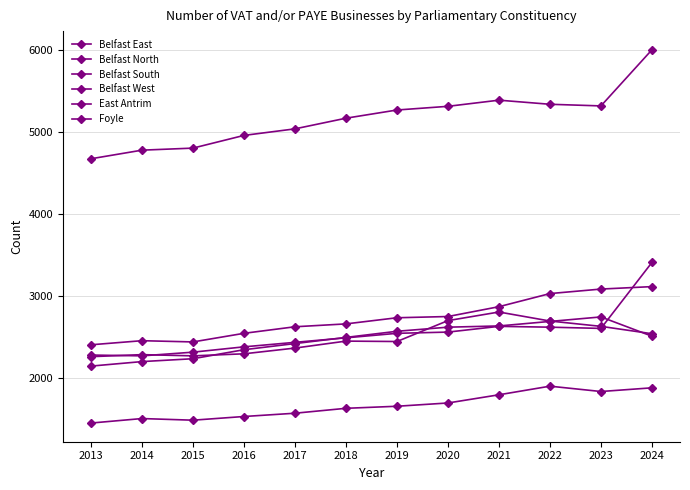

Rank the categories by Belfast West value from lowest to highest.

2013, 2015, 2014, 2016, 2017, 2018, 2019, 2020, 2021, 2023, 2024, 2022